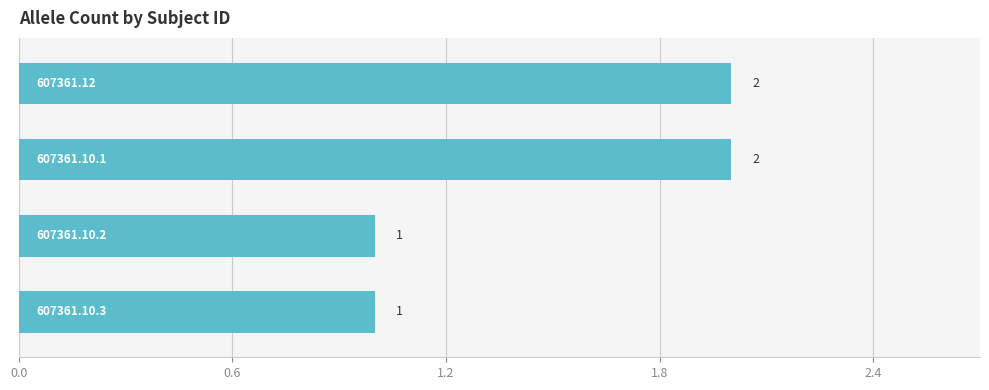

How many bars are there in total?

4